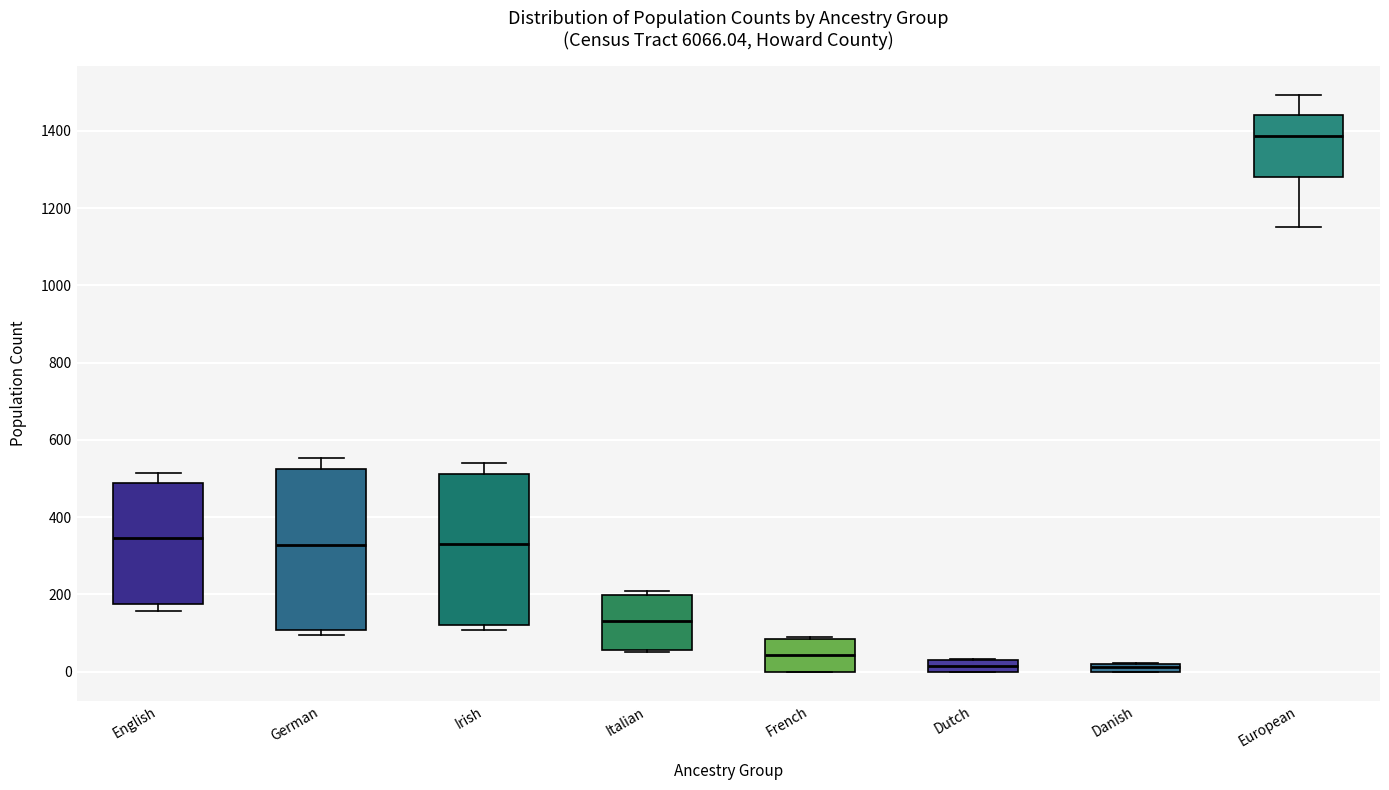

Where is the upper edge of the box for European on the y-axis? The values are not printed on the chart, so give them approximately, as read against the axis.

1440